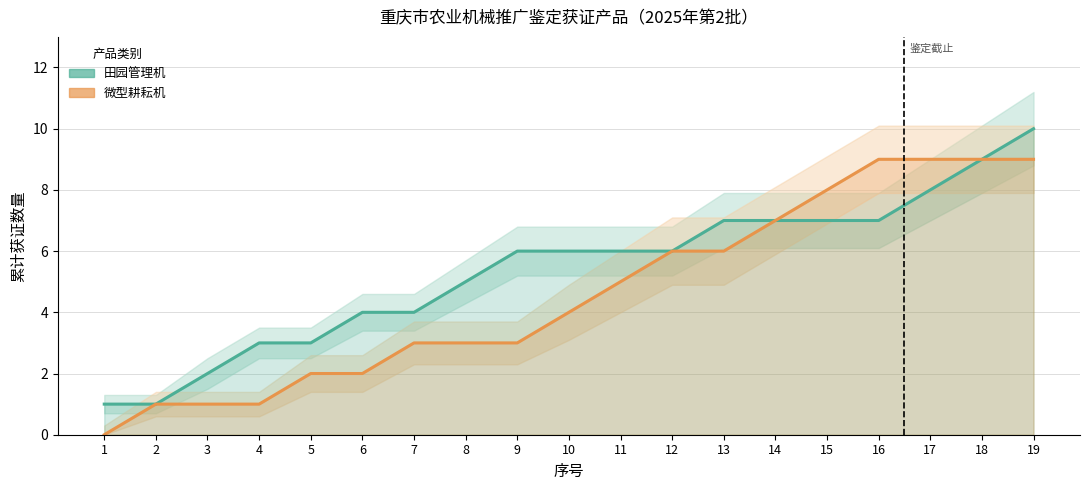

Reading left to right, transcribe all the data shown in this chart.

田园管理机: 1	1	2	3	3	4	4	5	6	6	6	6	7	7	7	7	8	9	10
微型耕耘机: 0	1	1	1	2	2	3	3	3	4	5	6	6	7	8	9	9	9	9